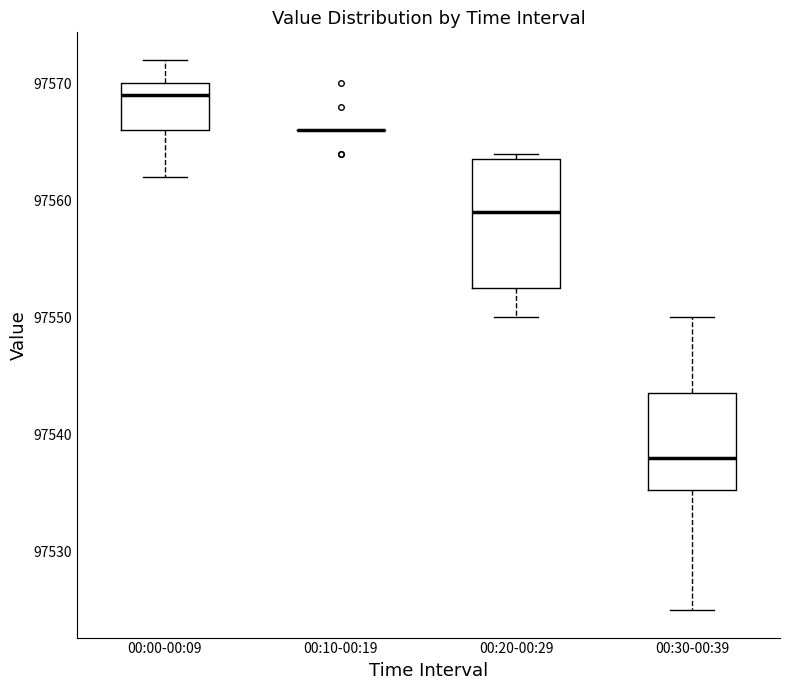

Comparing the boxes themselves (not the whiskers), which one is the tallest?

00:20-00:29